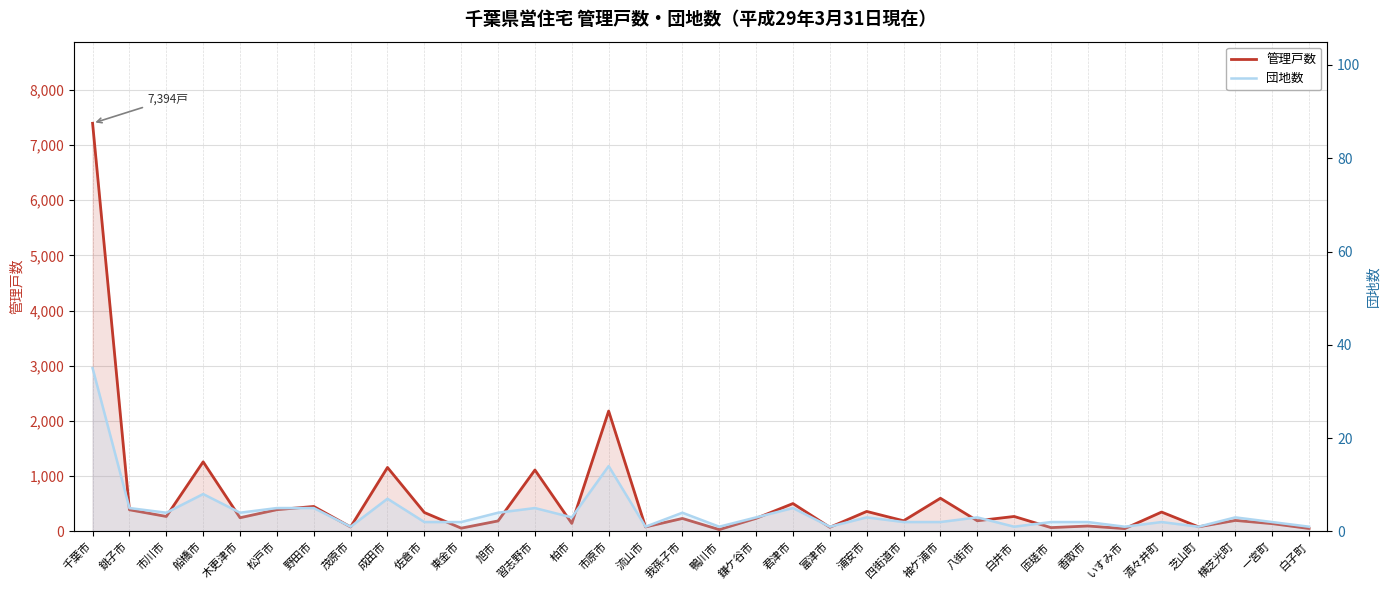

What is the greatest value displayed?

7394